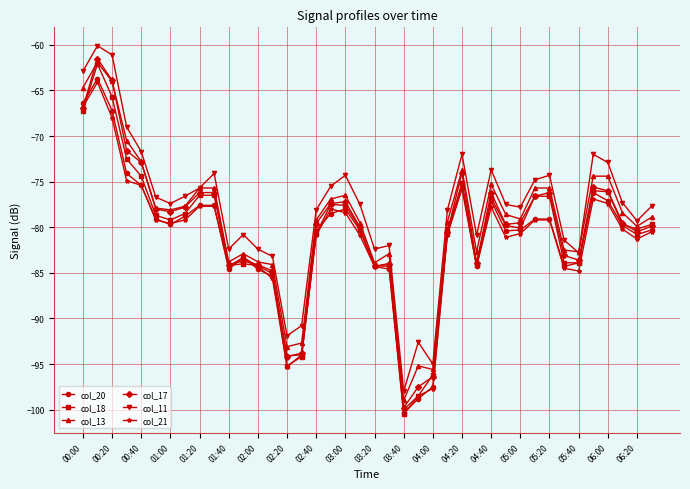

What are all the series names shown in the legend?

col_20, col_18, col_13, col_17, col_11, col_21